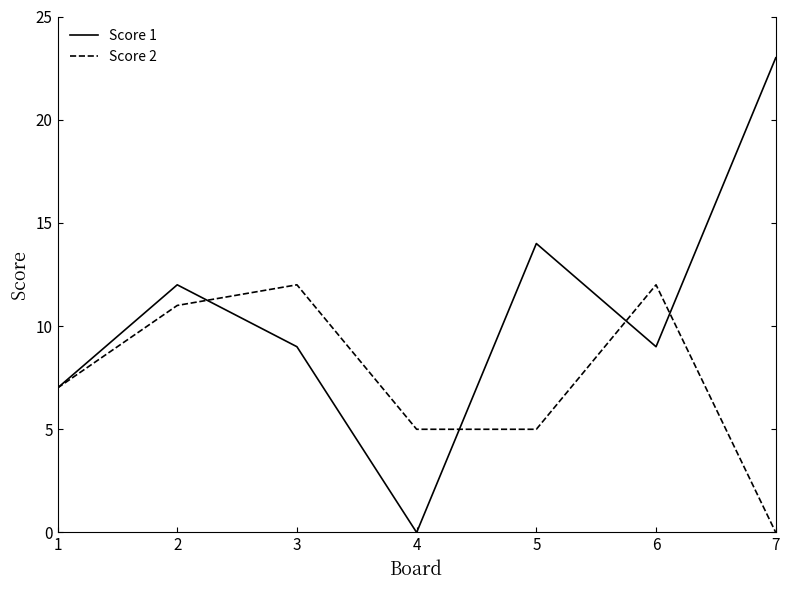

At how many categories does at least one series exceed 8?

5